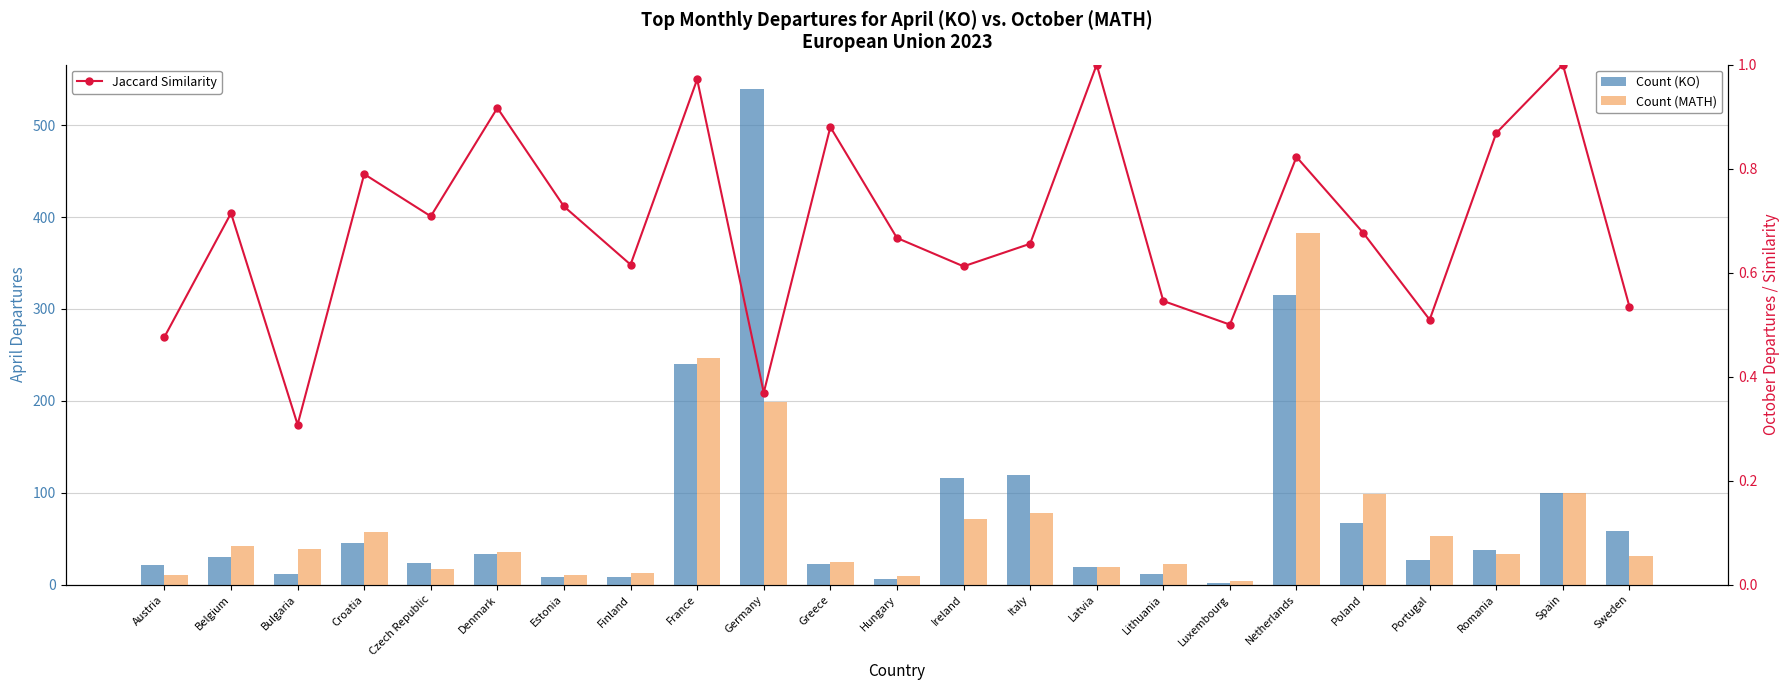

What is the sum of the Jaccard Similarity values at Portugal and Netherlands?

1.3